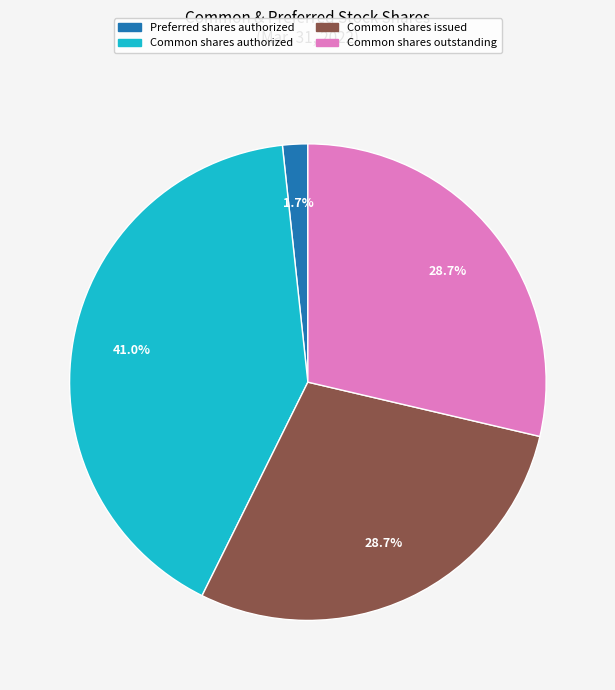

Is there a majority slice in this chart?

No